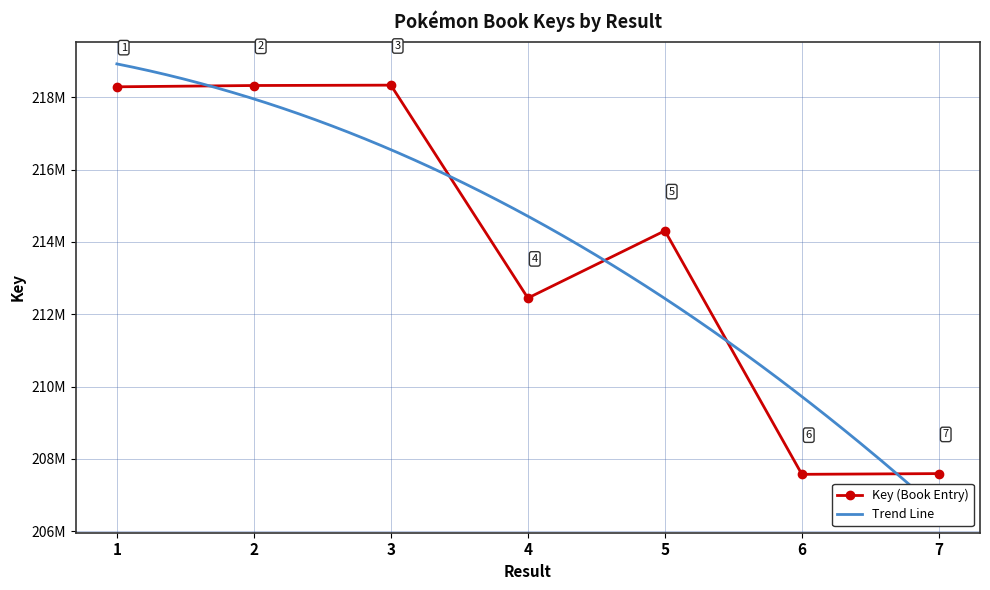

Is this an area chart (filled region under the line)?

No